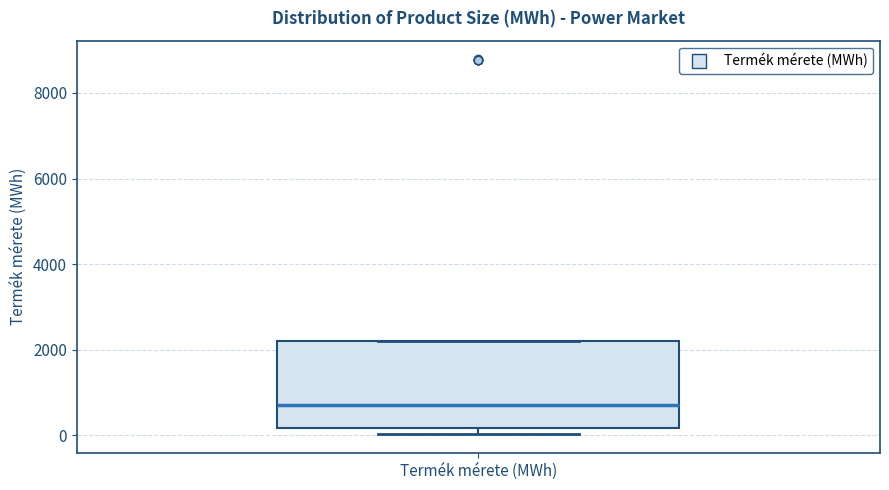

Read this box plot against the y-axis: the position of the median line, the range covered by the box, and the ends of both whiskers. The values are not printed on the chart, so give them approximately, as read against the axis.

median 800, box 200 to 2200, whiskers 0 to 2200